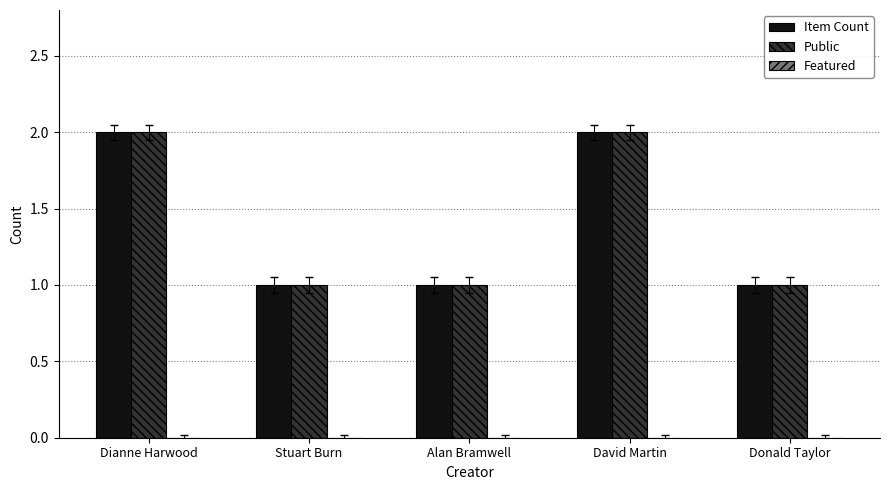

How many series are shown in this chart?

2